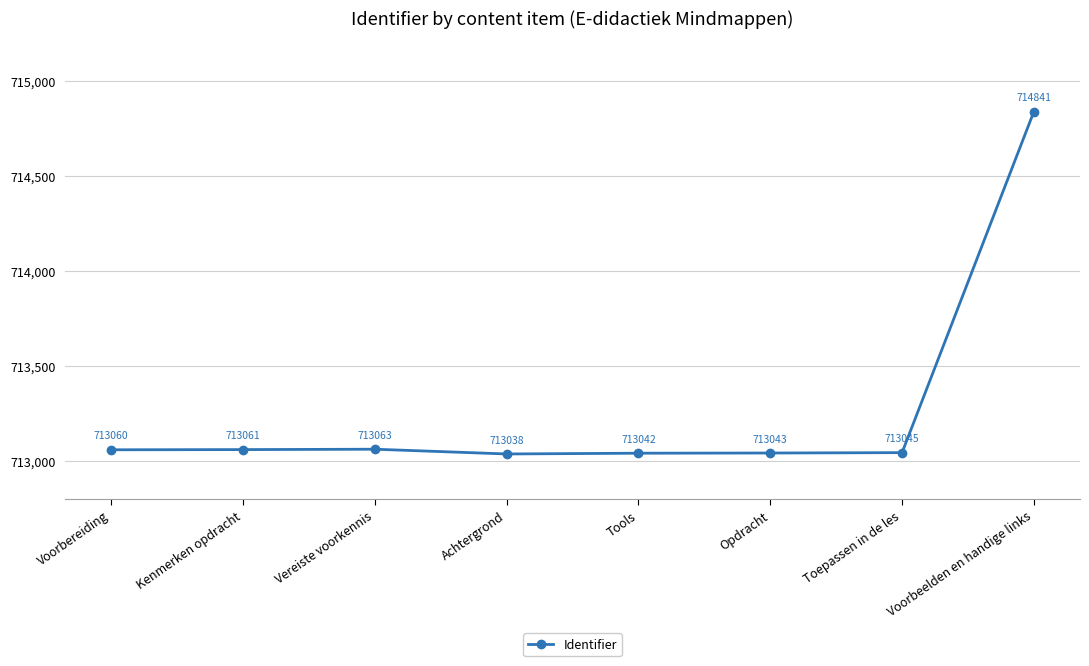

List the labels in order of value, smallest first.

Achtergrond, Tools, Opdracht, Toepassen in de les, Voorbereiding, Kenmerken opdracht, Vereiste voorkennis, Voorbeelden en handige links